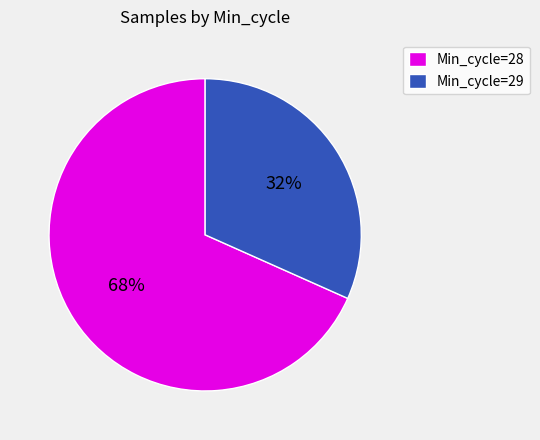

Which has a higher value, Min_cycle=28 or Min_cycle=29?

Min_cycle=28